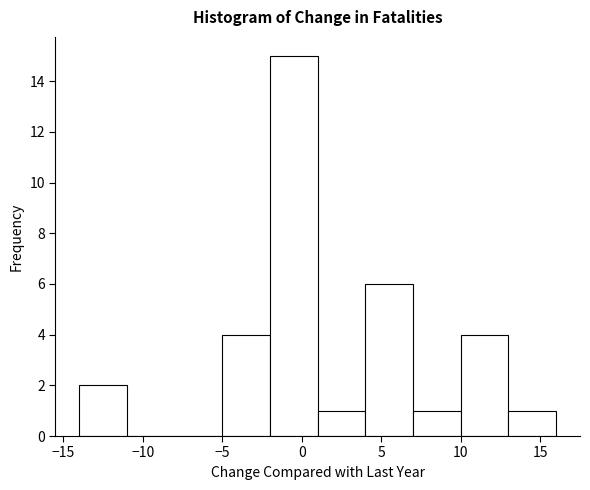

Over which range of the x-axis is the bar tallest?

-2 to 1